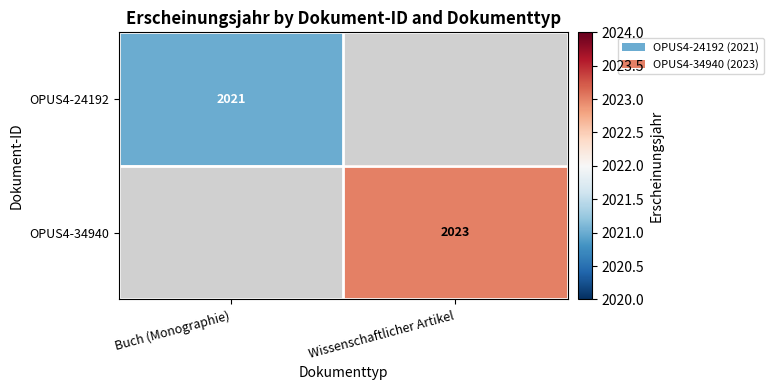

What is the minimum value shown in the chart?

2021.0